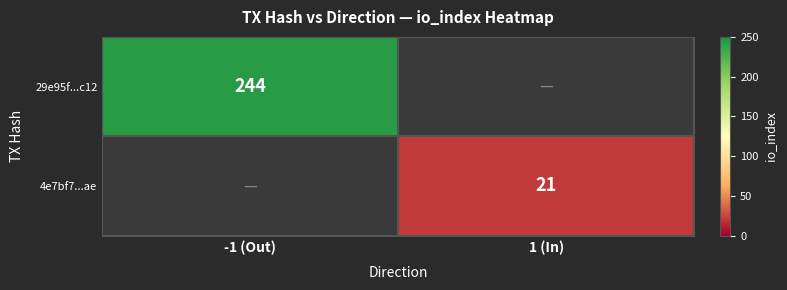

True or false: 29e95f...c12 has a value of 146 at -1 (Out).

False